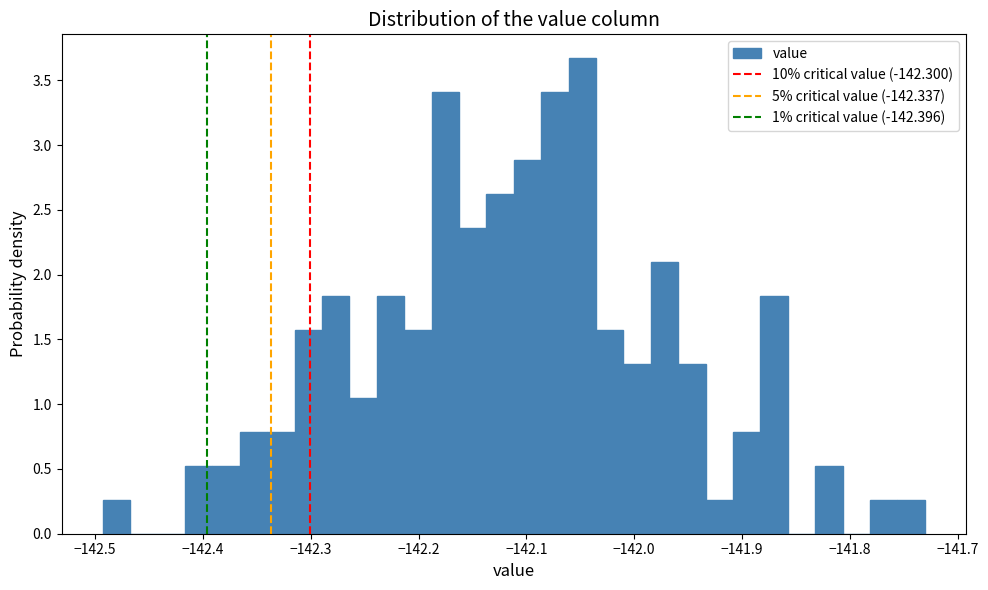

Around what value on the x-axis is the tallest bar? Give the approximate position of its centre, as read against the axis.

-142.05